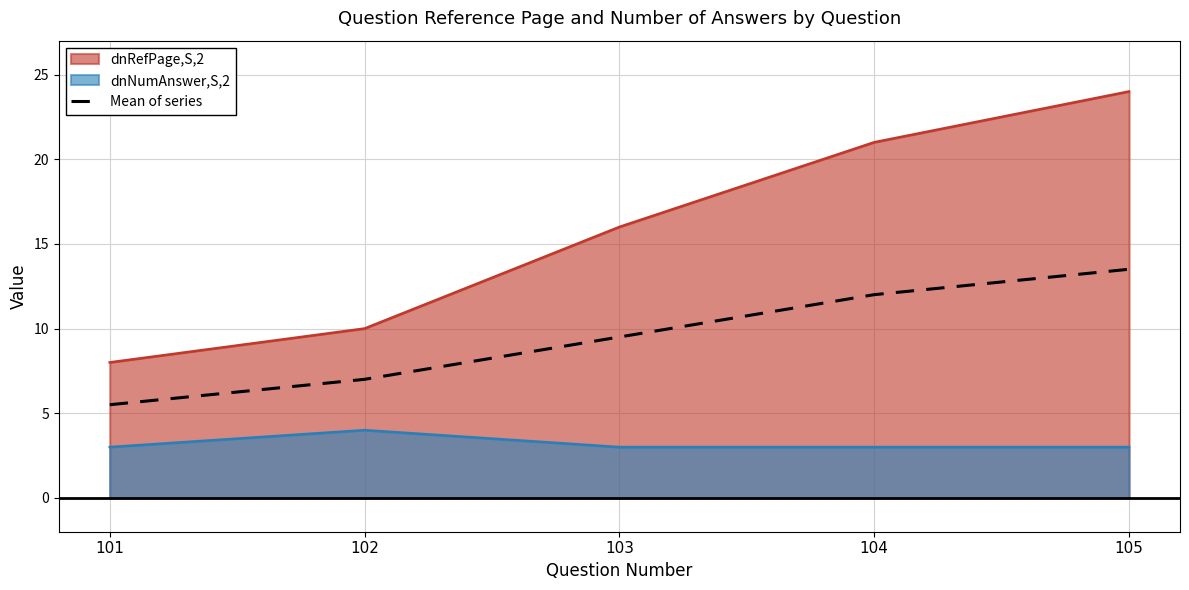

What is the smallest value displayed?

3.0